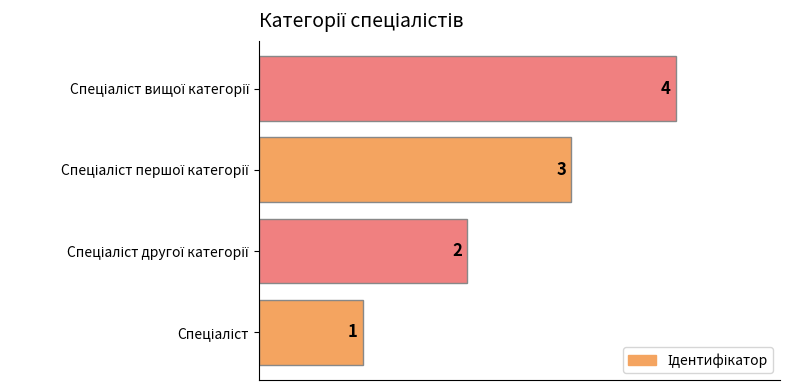

What is the difference between the maximum and minimum values?

3